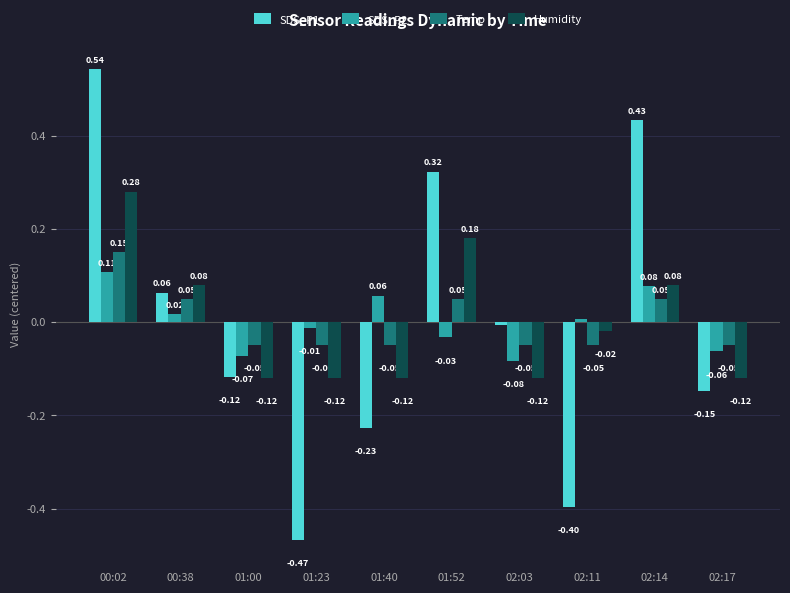

Which series has the widest spread of values?

SDS_P1